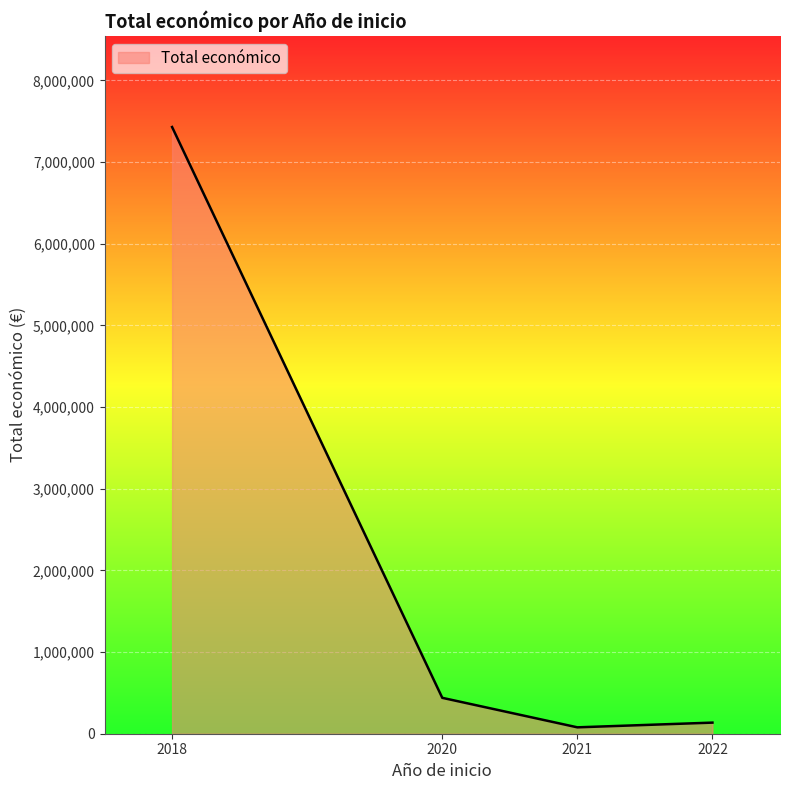

At which label does the data first exceed 439594?

2018